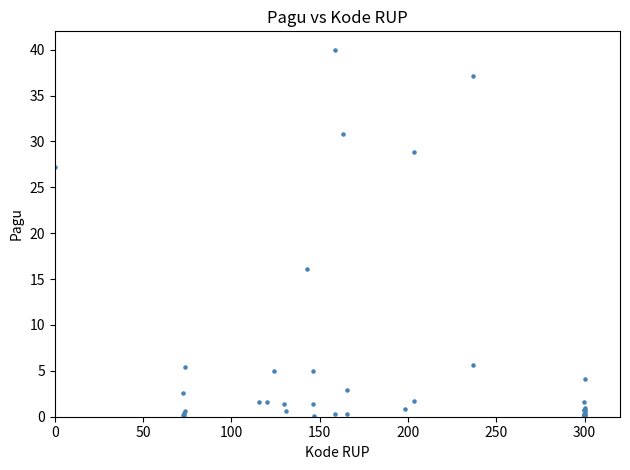

What Y value in the scatter plot is closest to 20?

16.1